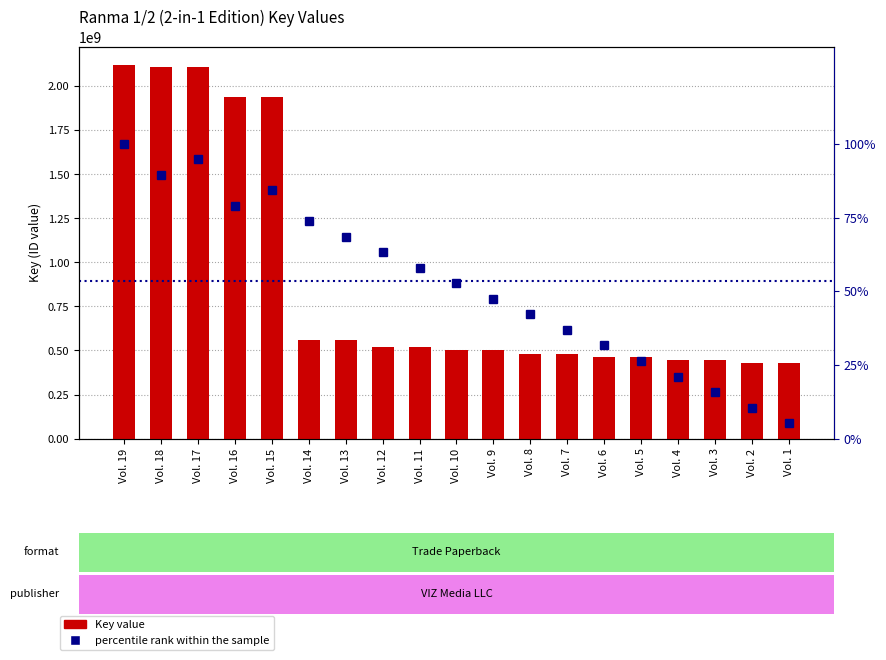

Reading right to left, what are all the values shown in this chart?

Key value: 428641589.0	428641599.0	447778050.0	447778059.0	464740022.0	464740034.0	479107781.0	479107790.0	501406253.0	501406264.0	521282715.0	521282727.0	559153241.0	559153635.0	1938060721.0	1938060705.0	2108567643.0	2108567627.0	2119610989.0
percentile rank within the sample: 5.3	10.5	15.8	21.1	26.3	31.6	36.8	42.1	47.4	52.6	57.9	63.2	68.4	73.7	84.2	78.9	94.7	89.5	100.0